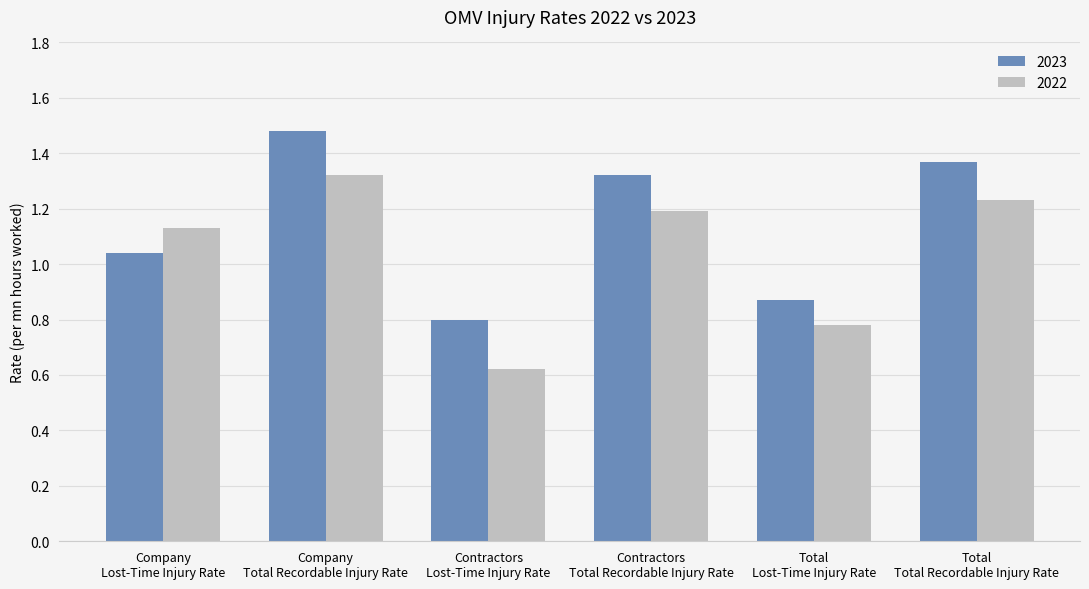

True or false: 2022 has a value of 1.2 at Contractors
Total Recordable Injury Rate.

True